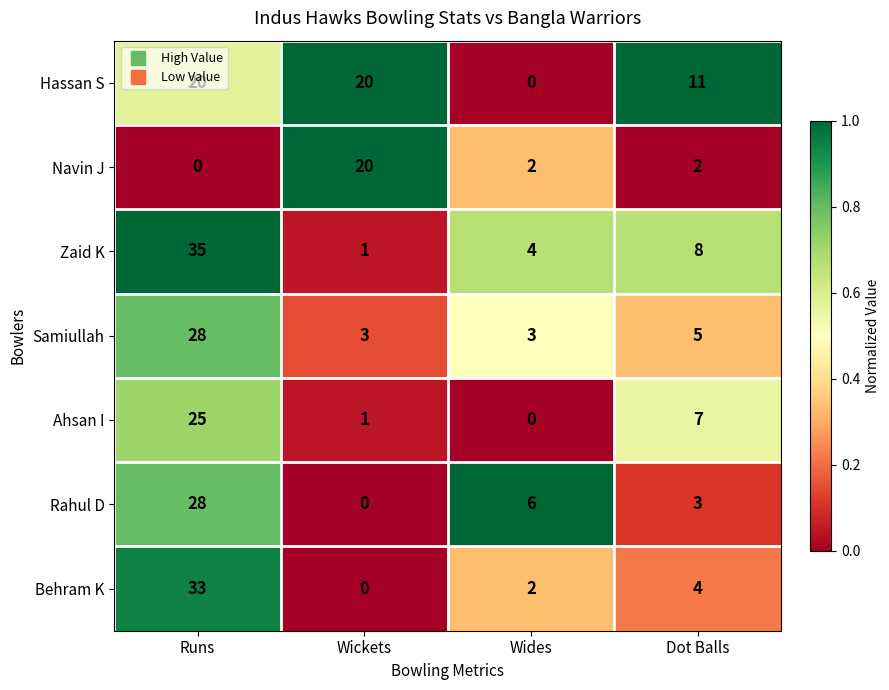

The value of Rahul D at Wickets is 0. True or false?

True